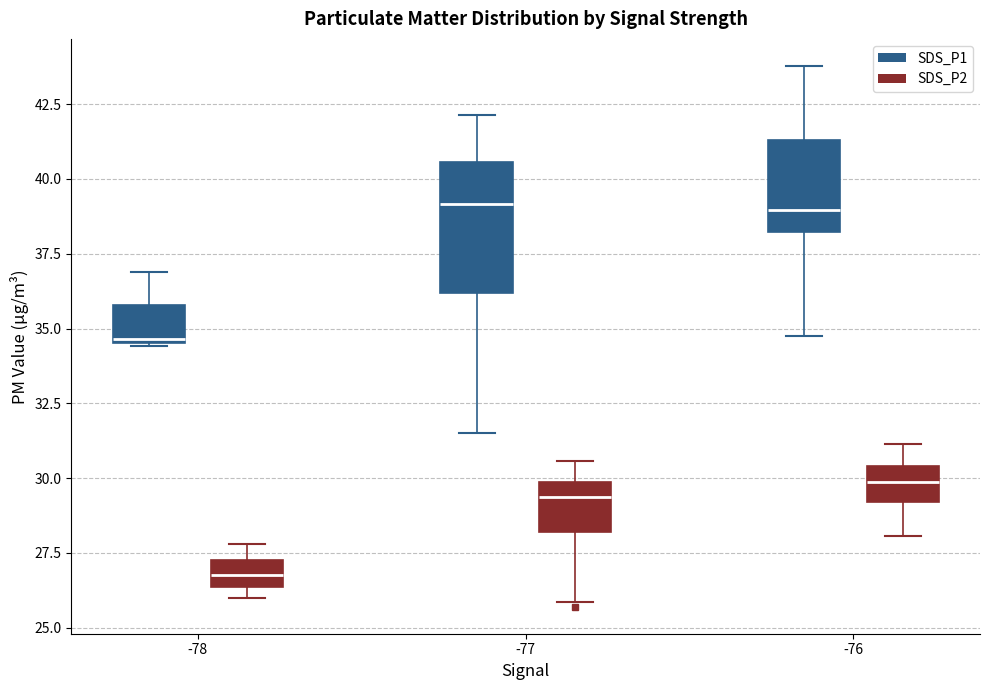

Which box has the lowest median line?

-78 (SDS_P2)